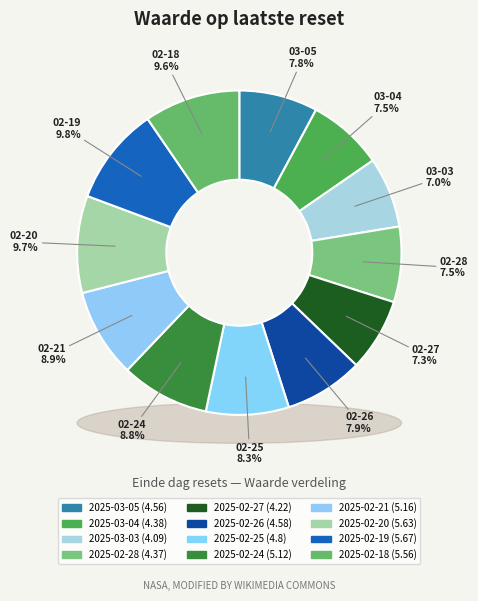

True or false: 2025-03-05 accounts for 8% of the total.

True